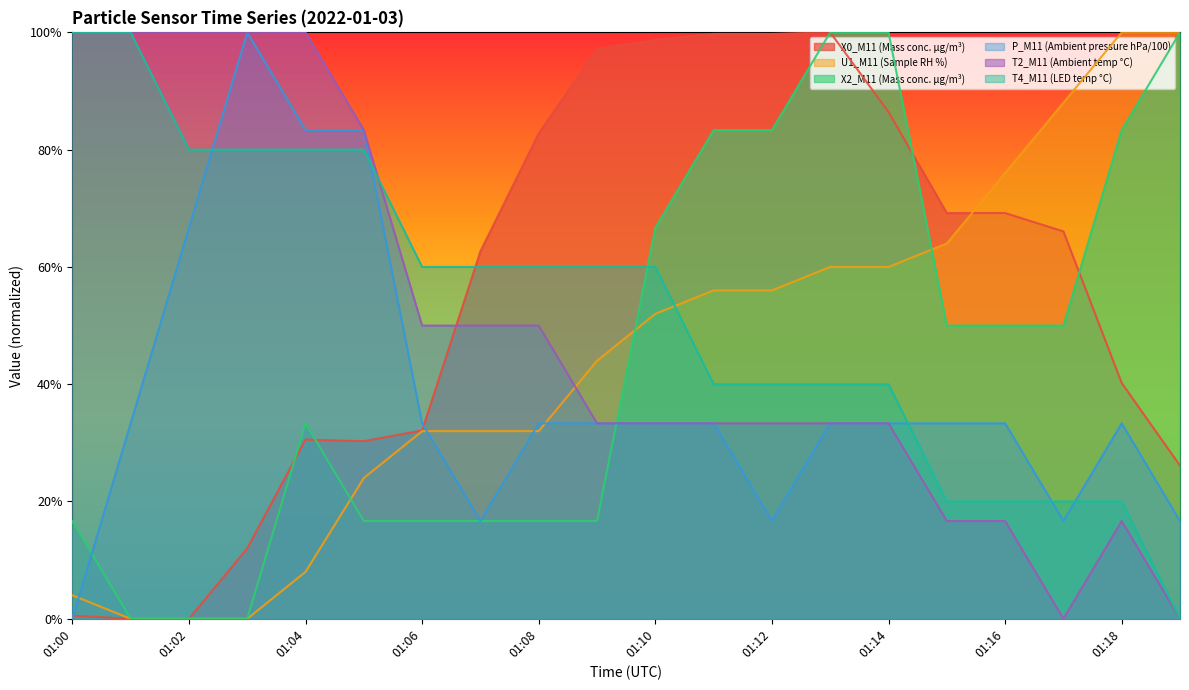

How many lines are shown in the chart?

6